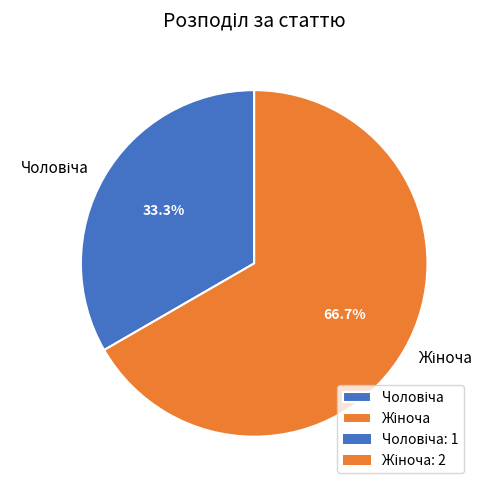

Is there any slice that represents more than half of the pie?

Yes